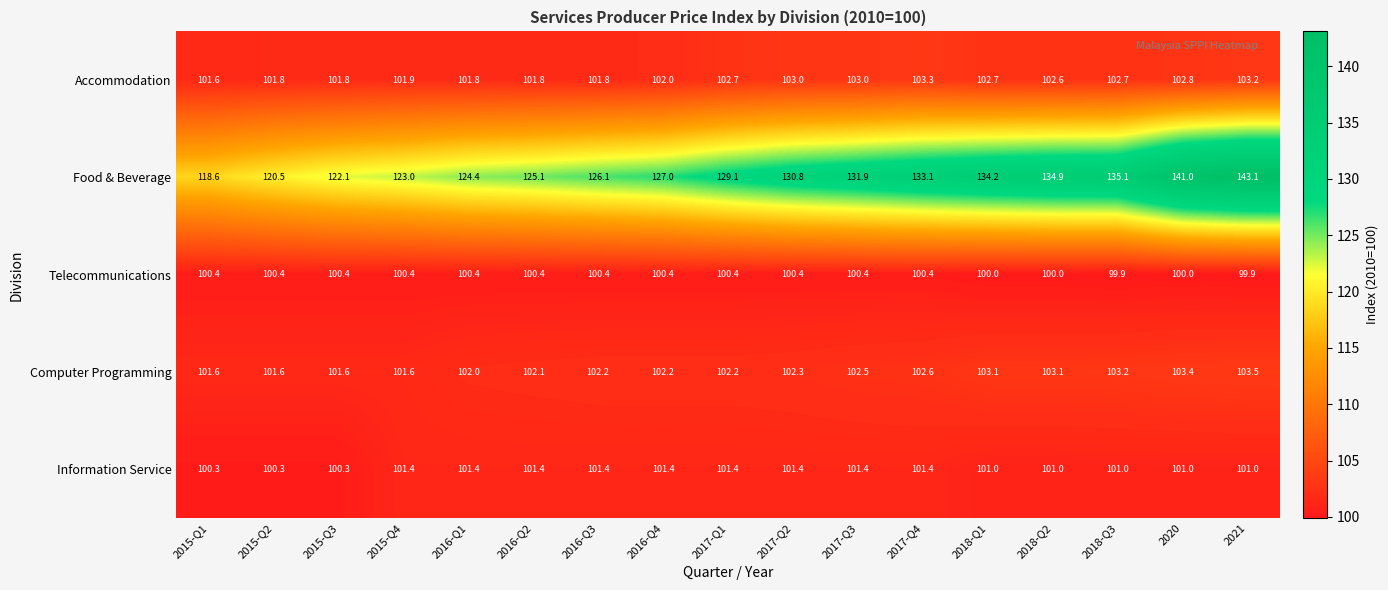

Rank the series by their maximum value, from highest to lowest.

Food & Beverage, Computer Programming, Accommodation, Information Service, Telecommunications